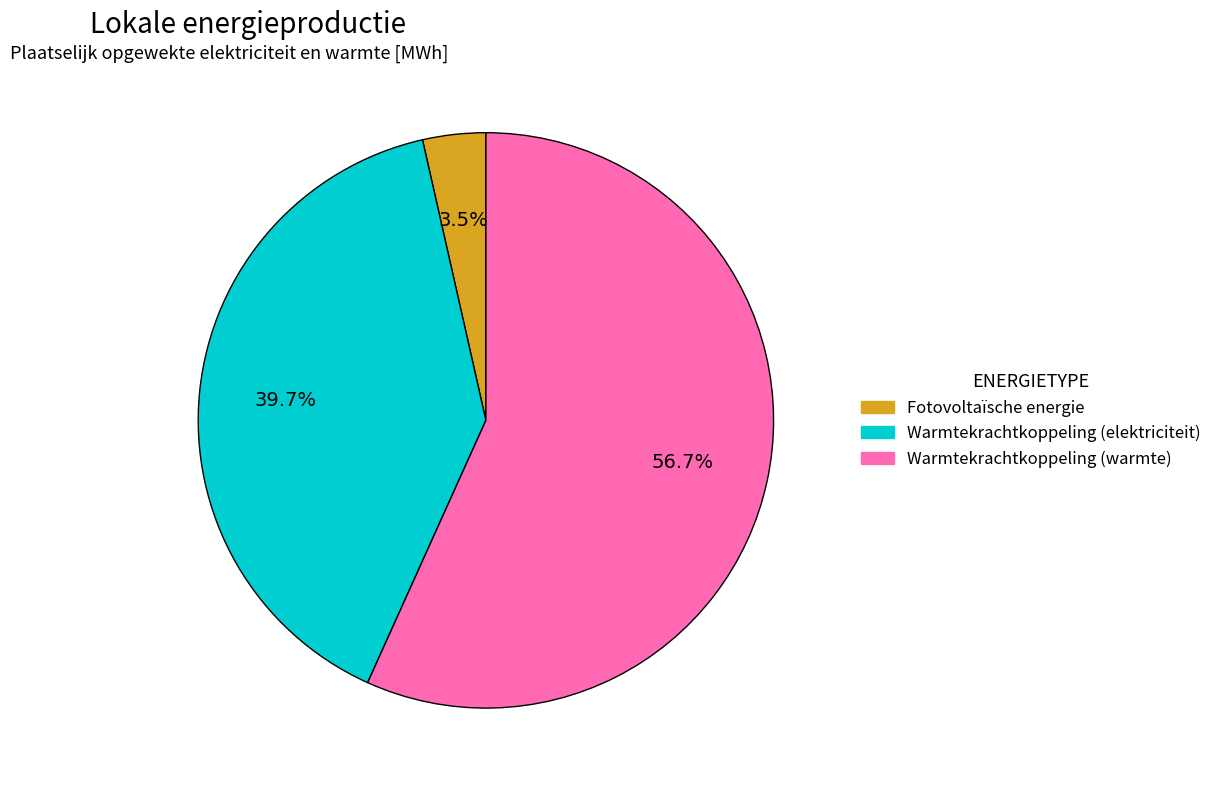

Does any single category account for the majority?

Yes